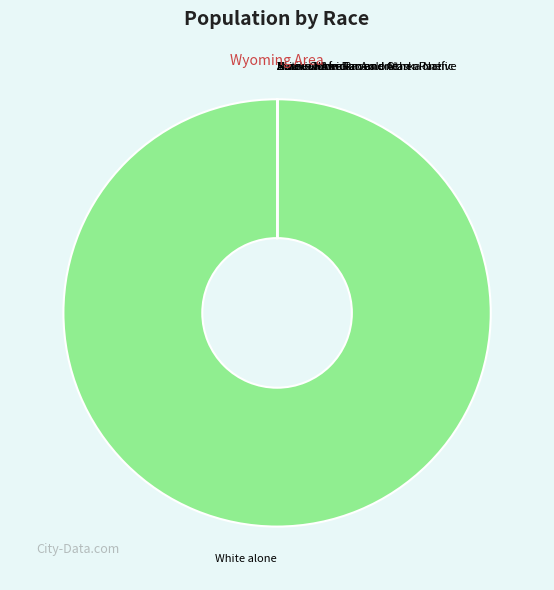

Which category has the biggest portion of the pie?

White alone